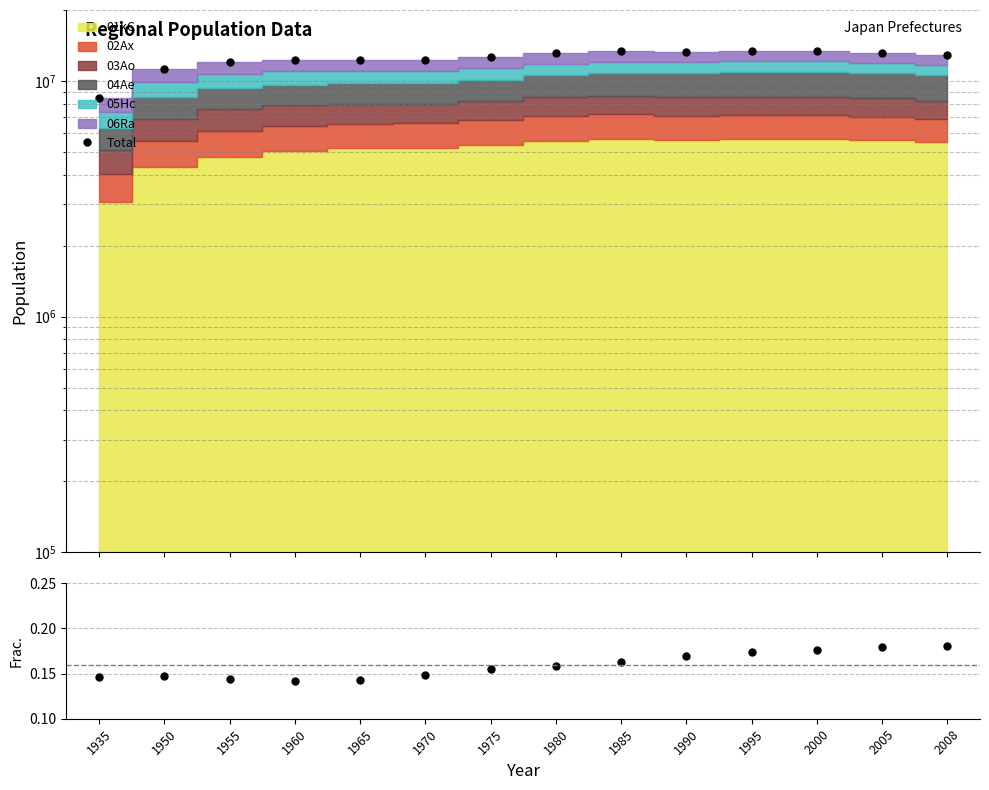

What is the value of the Ratio point at the 8th from the left?

0.2